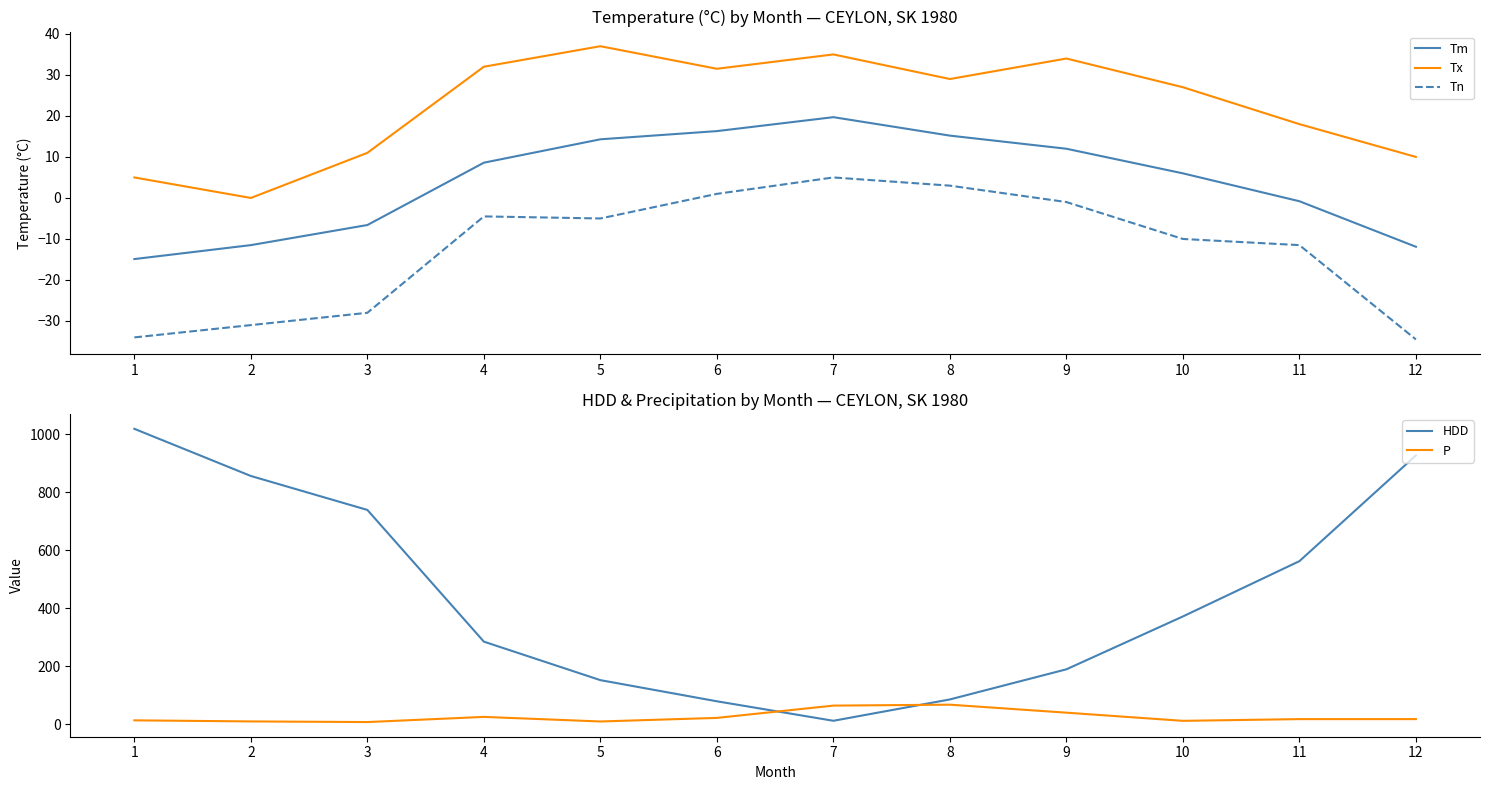

The Tx series shows 34.0 at 9. True or false?

True